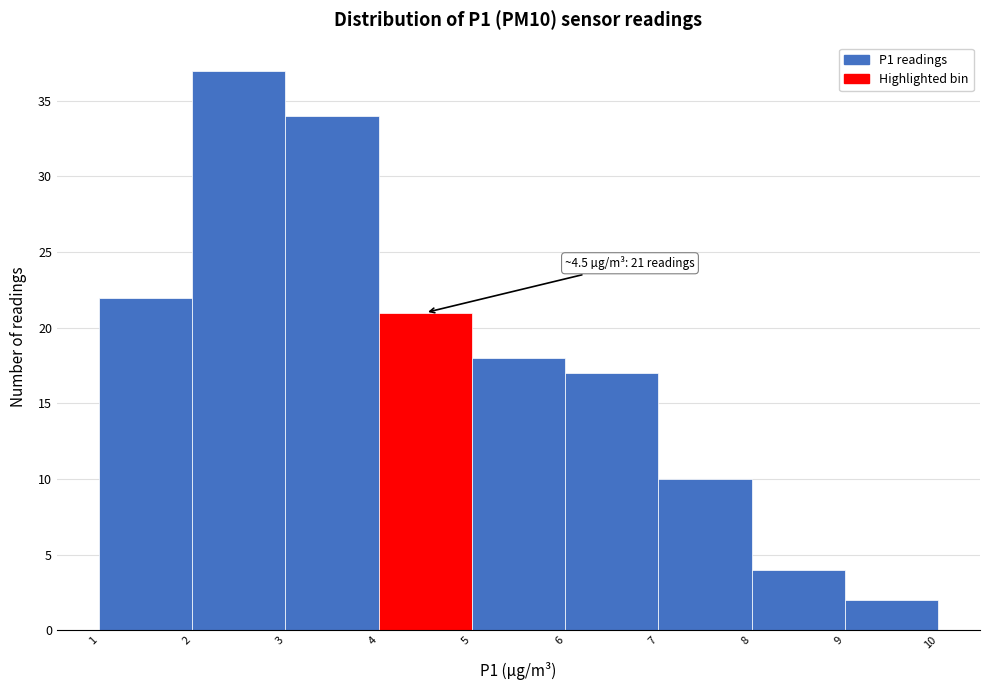

Over which range of the x-axis is the bar tallest?

2 to 3